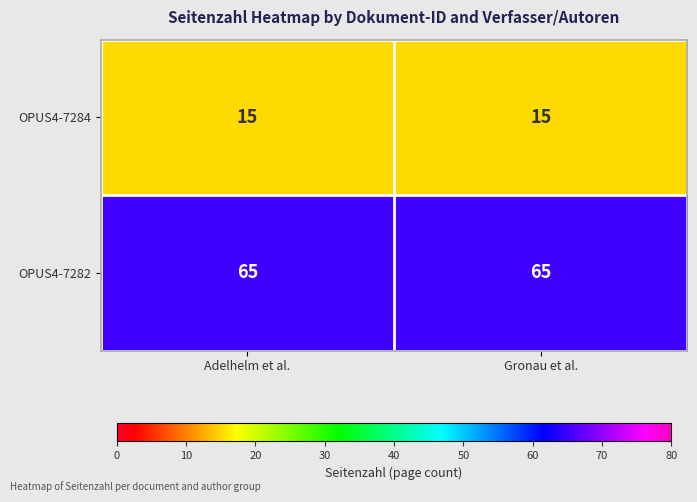

Reading right to left, transcribe all the data shown in this chart.

OPUS4-7284: Gronau et al.=15	Adelhelm et al.=15
OPUS4-7282: Gronau et al.=65	Adelhelm et al.=65